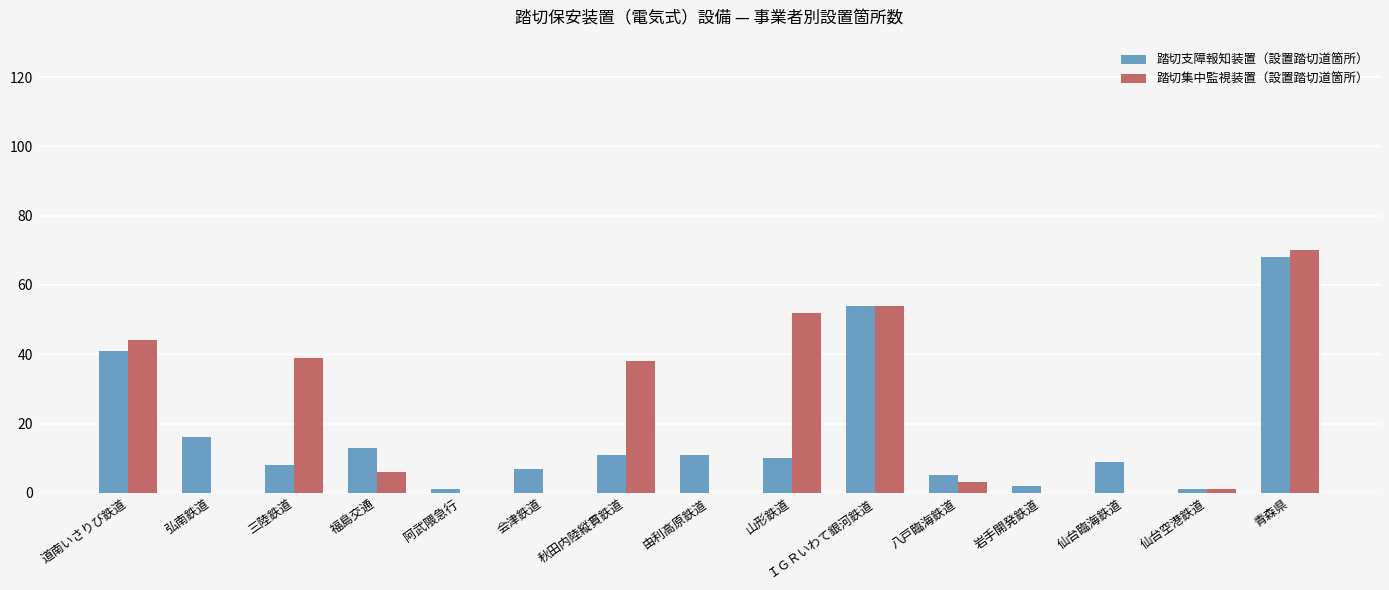

What is the sum of the 踏切集中監視装置（設置踏切道箇所） values at 仙台臨海鉄道 and 秋田内陸縦貫鉄道?

38